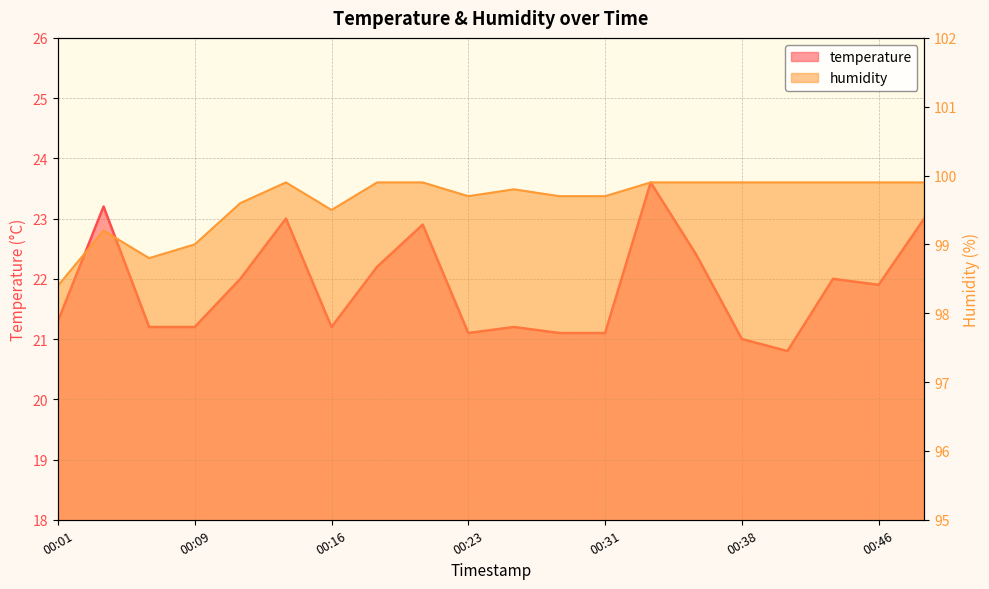

Reading left to right, list all the values displayed in this chart.

temperature: 00:01=21.3	00:04=23.2	00:06=21.2	00:09=21.2	00:11=22.0	00:14=23.0	00:16=21.2	00:18=22.2	00:21=22.9	00:23=21.1	00:26=21.2	00:28=21.1	00:31=21.1	00:34=23.6	00:36=22.4	00:38=21.0	00:41=20.8	00:43=22.0	00:46=21.9	00:48=23.0
humidity: 00:01=98.4	00:04=99.2	00:06=98.8	00:09=99.0	00:11=99.6	00:14=99.9	00:16=99.5	00:18=99.9	00:21=99.9	00:23=99.7	00:26=99.8	00:28=99.7	00:31=99.7	00:34=99.9	00:36=99.9	00:38=99.9	00:41=99.9	00:43=99.9	00:46=99.9	00:48=99.9